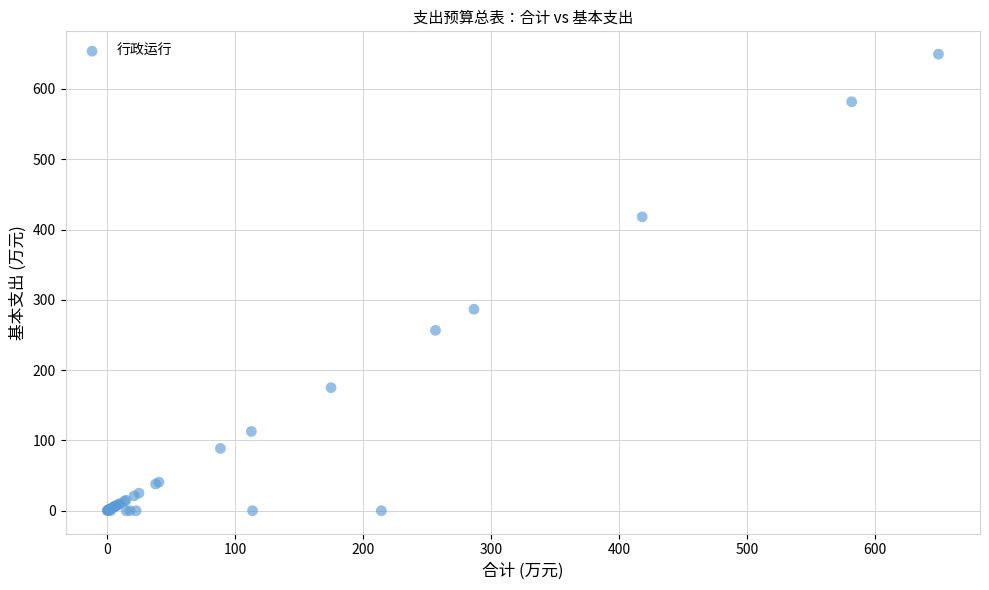

What Y value in the scatter plot is closest to 324?

286.6